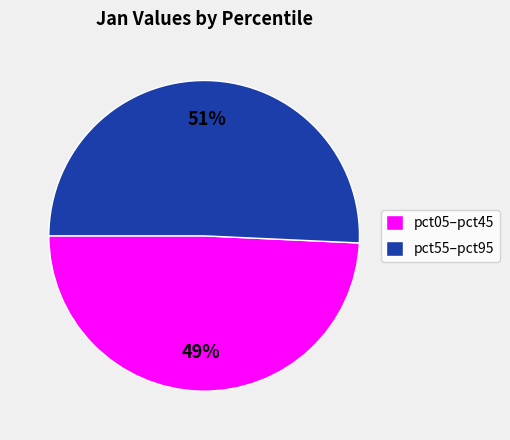

True or false: pct55–pct95 accounts for 51% of the total.

True